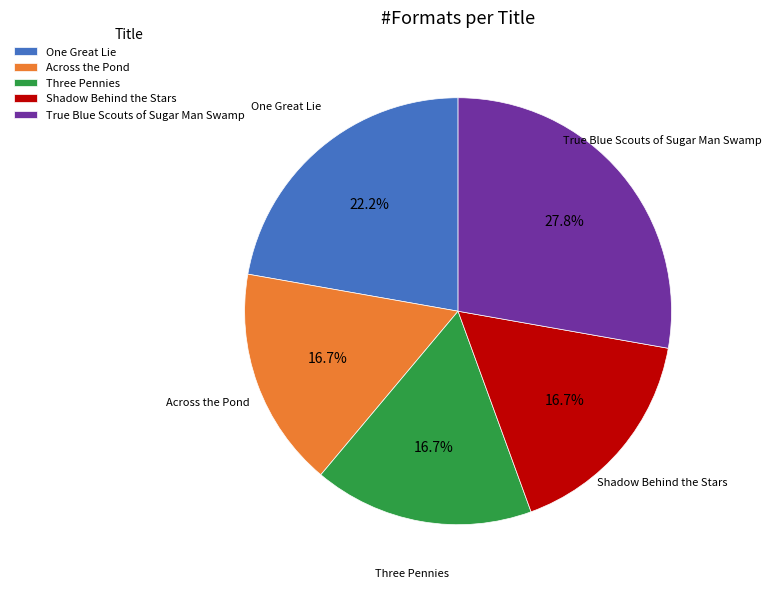

Which has a higher value, Shadow Behind the Stars or True Blue Scouts of Sugar Man Swamp?

True Blue Scouts of Sugar Man Swamp